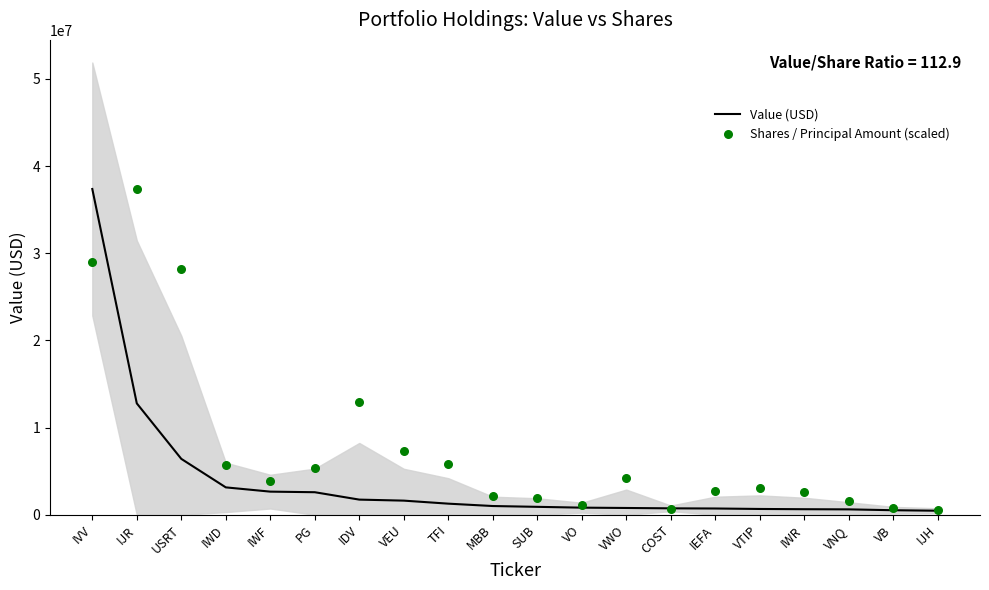

At how many categories does at least one series exceed 35501516?

2